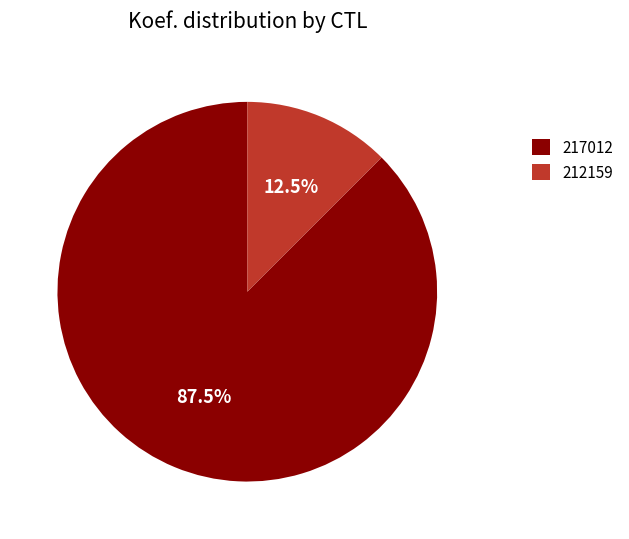

Does 212159 represent more than half of the total?

No